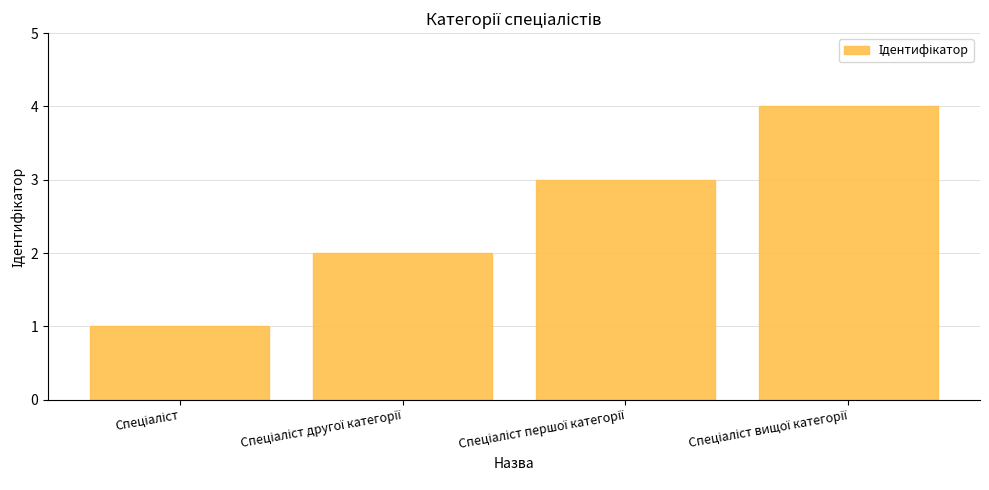

How many bars are there in total?

4